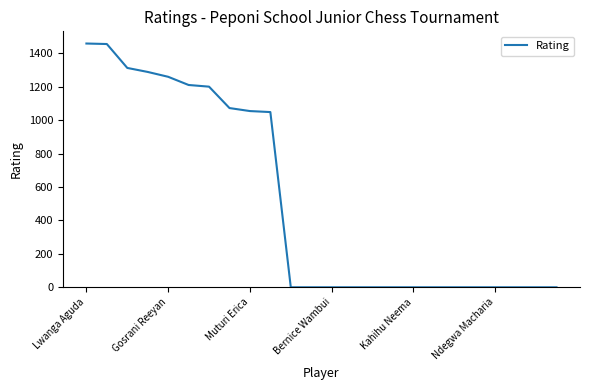

What is the difference between the maximum and minimum values?

1458